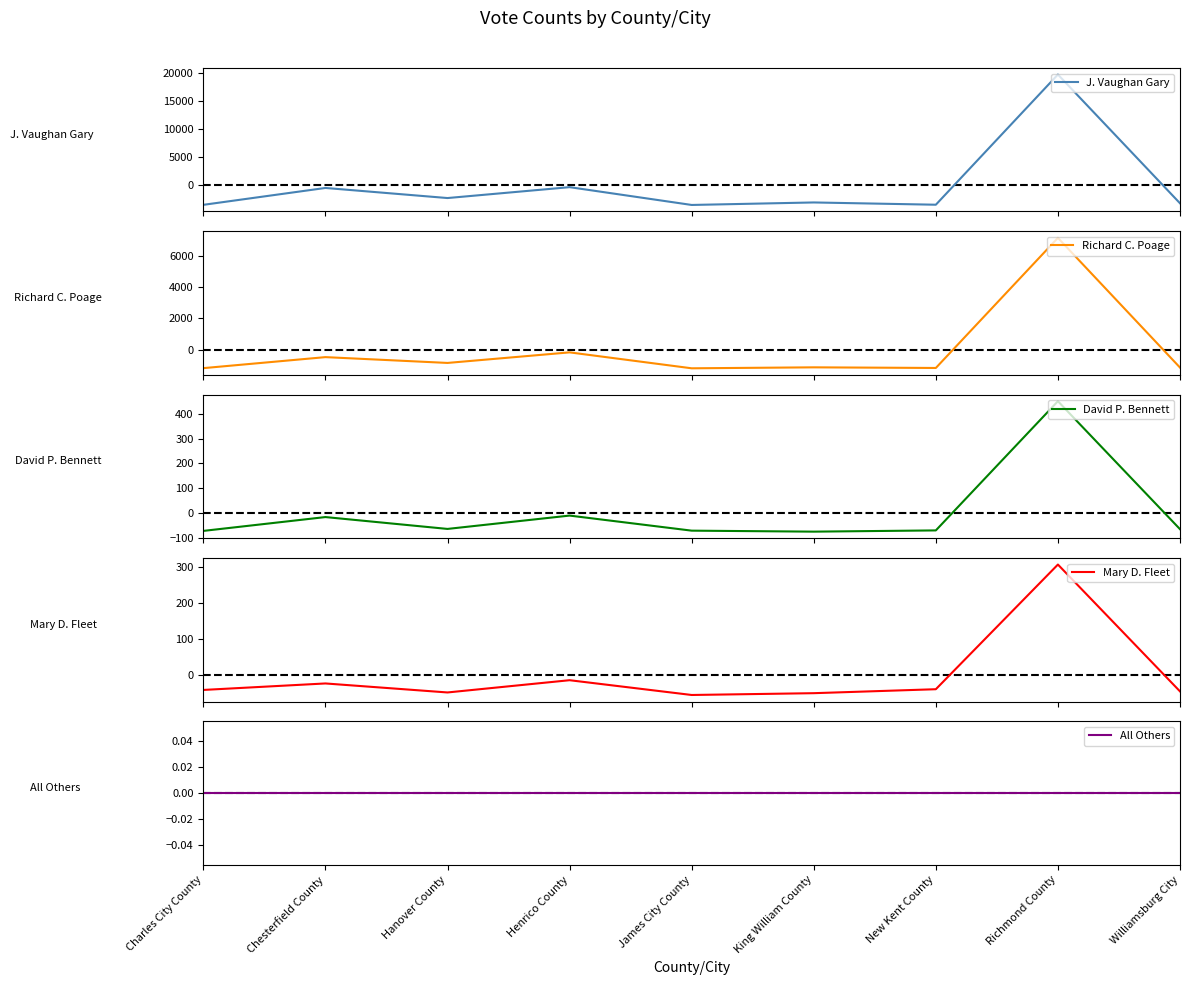

What position from the left is Hanover County?

3